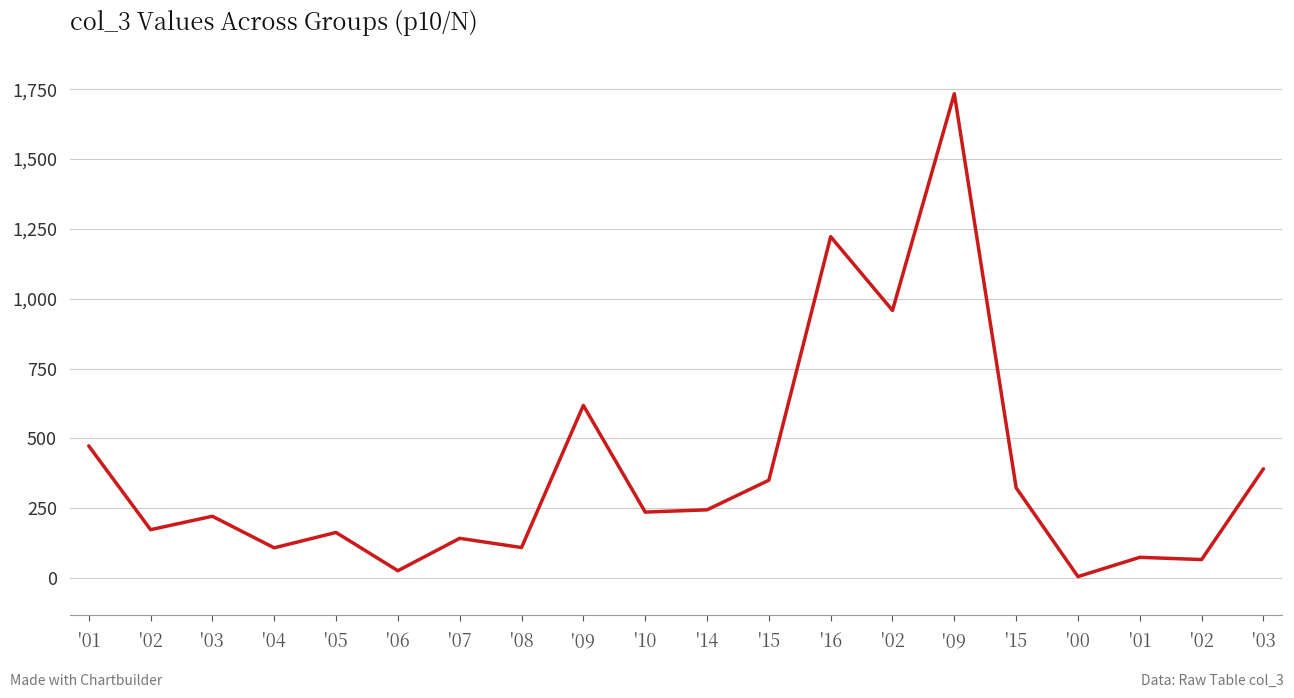

What is the sum of the values at '01 and '00?

478